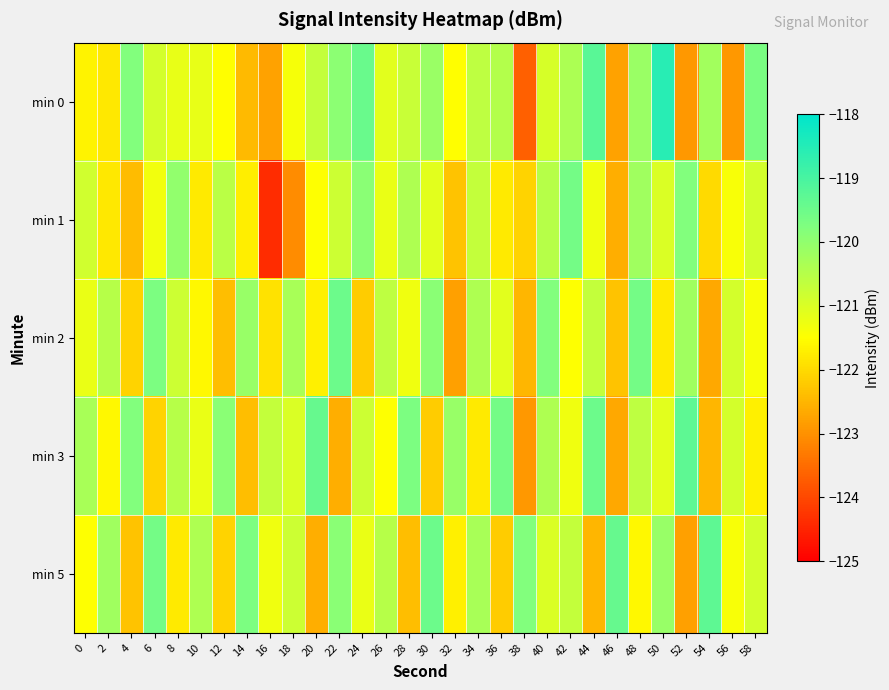

What is the difference between the highest and lowest values at 26?

1.0